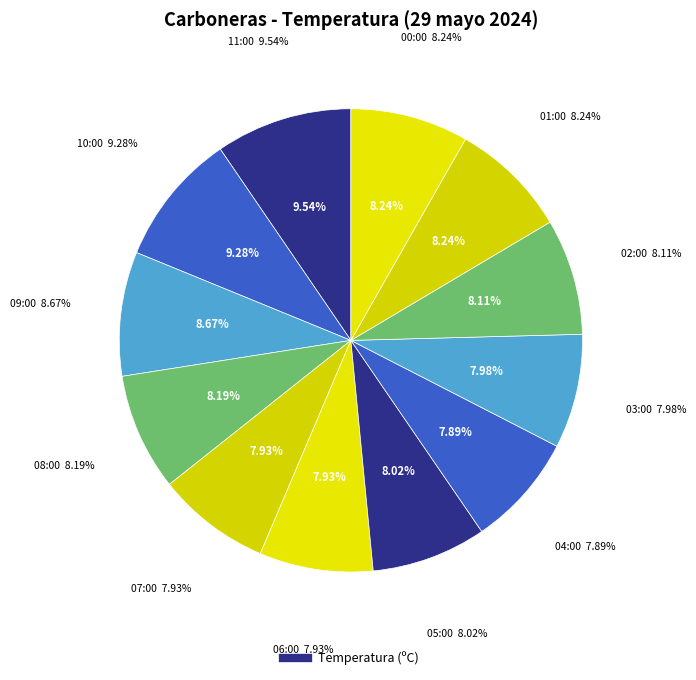

What percentage is NOT represented by 05:00?

92.0%